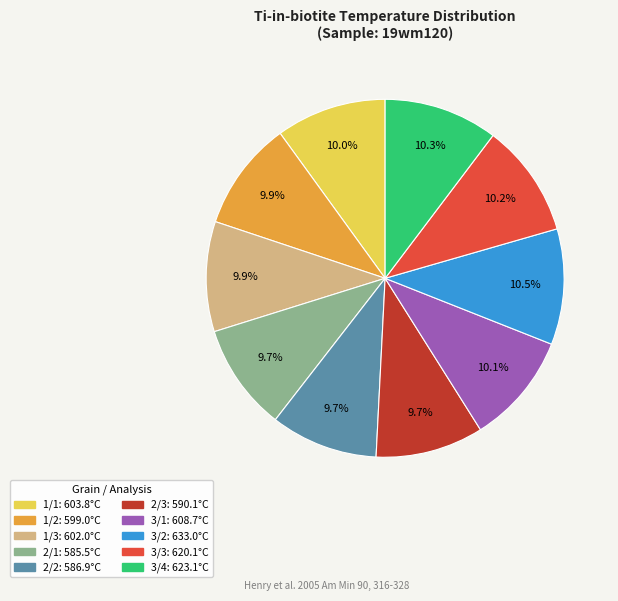

To the nearest percent, what is the difference between the largest and smallest slice percentages?

1%